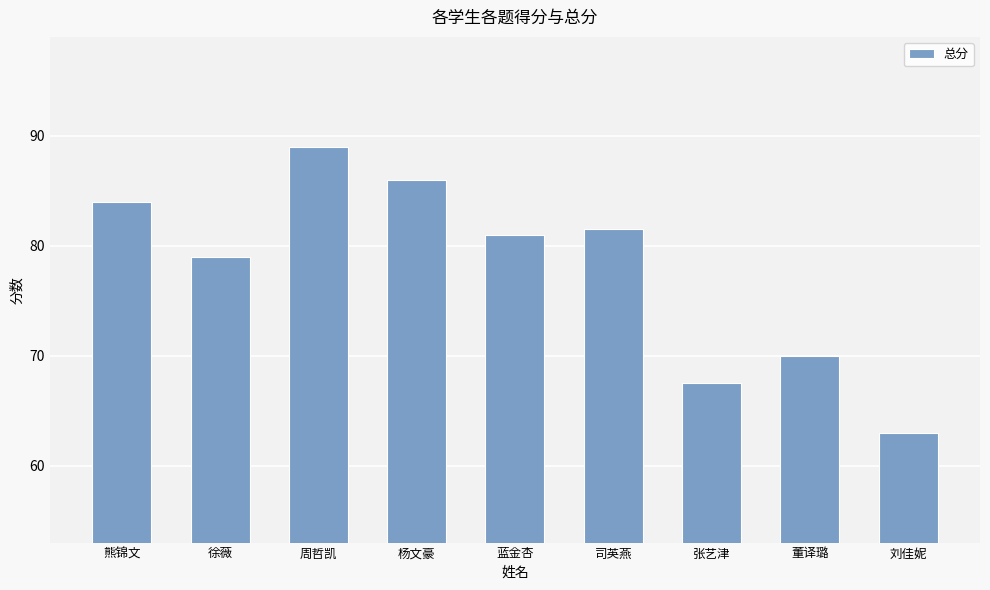

What is the difference between the maximum and minimum values?

26.0